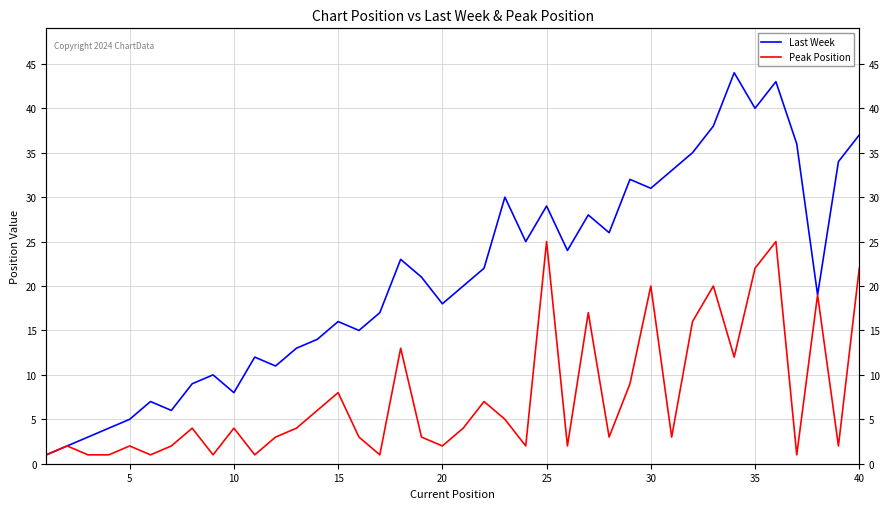

Is the value of Peak Position at 32 greater than the value of Last Week at 11?

Yes